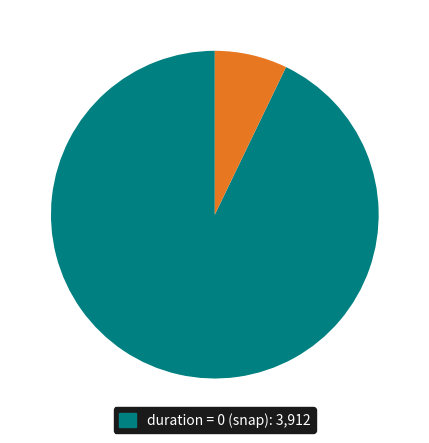

Does any single category account for the majority?

Yes